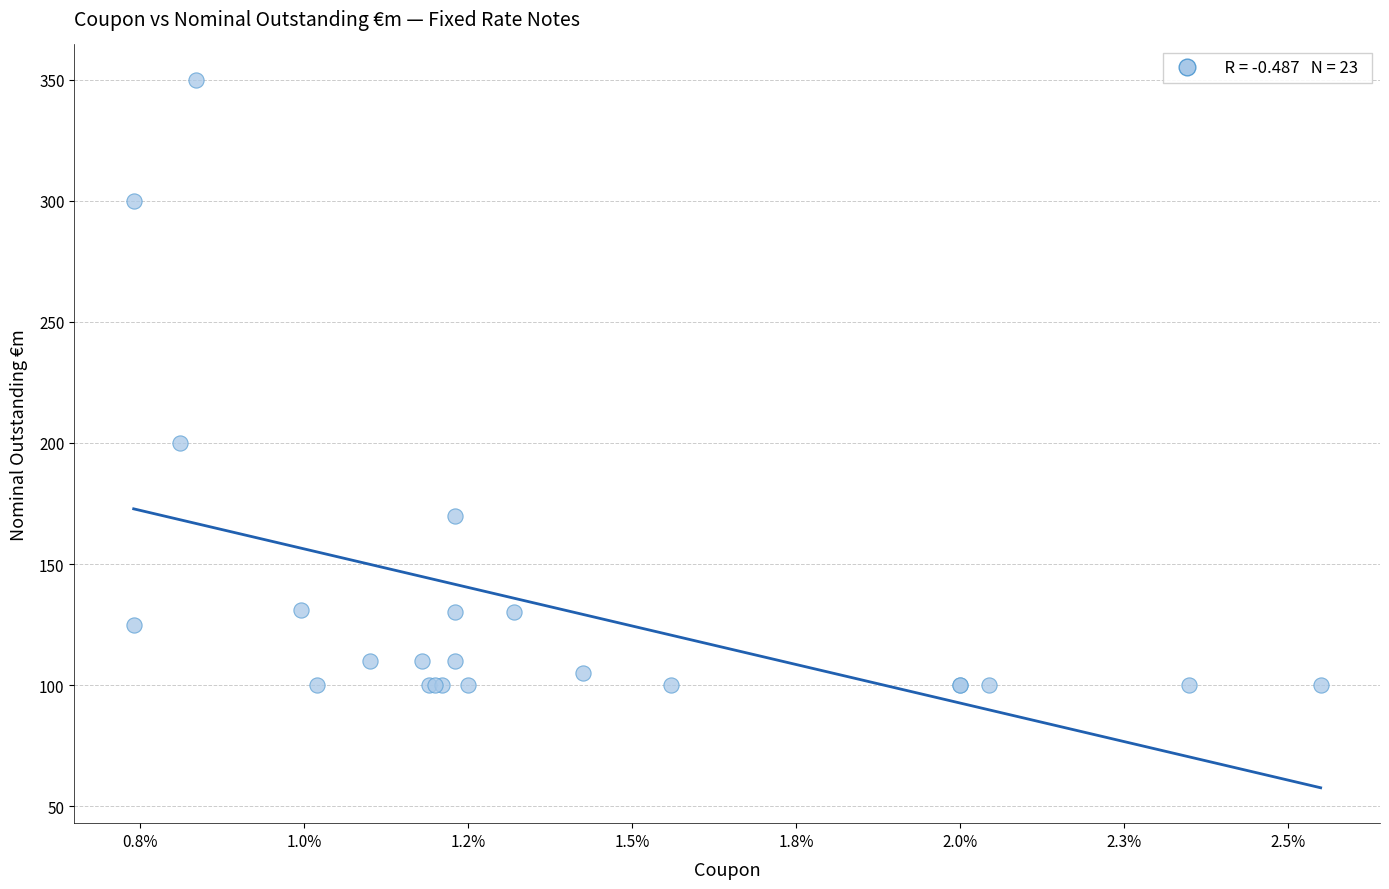

What Y value in the scatter plot is closest to 225?

200